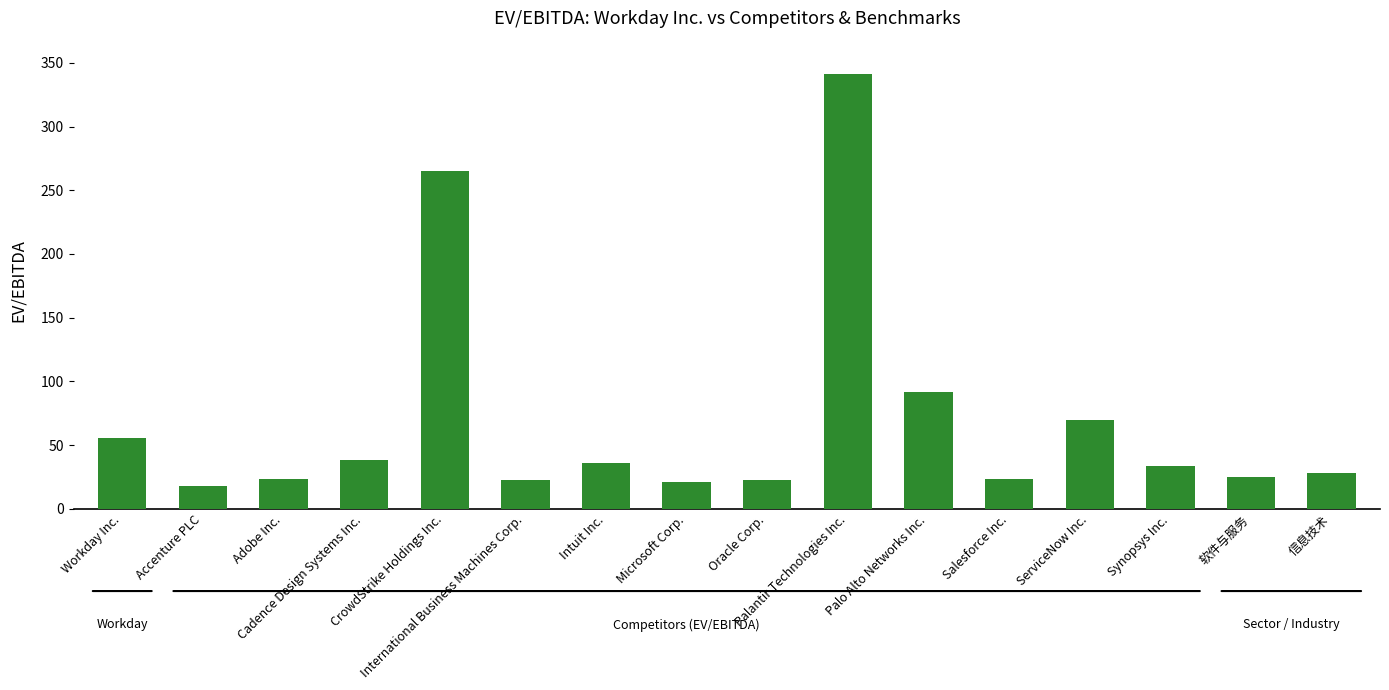

What is the value of the 13th bar from the left?

69.8